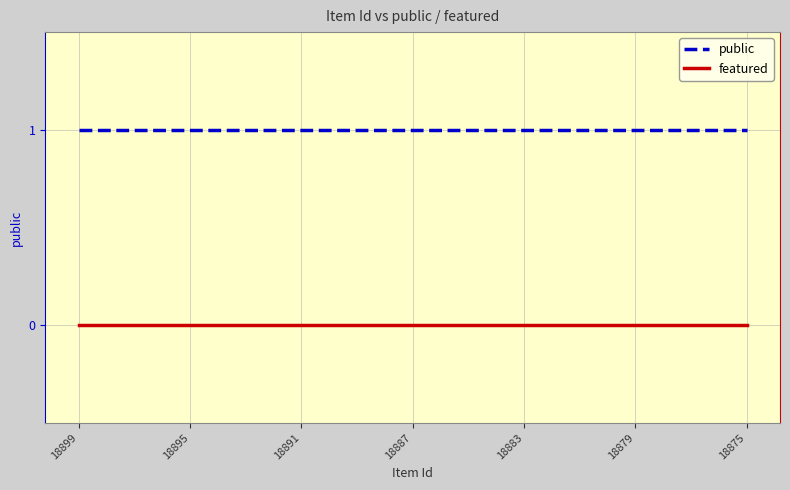

Which series has the largest total across all categories?

public